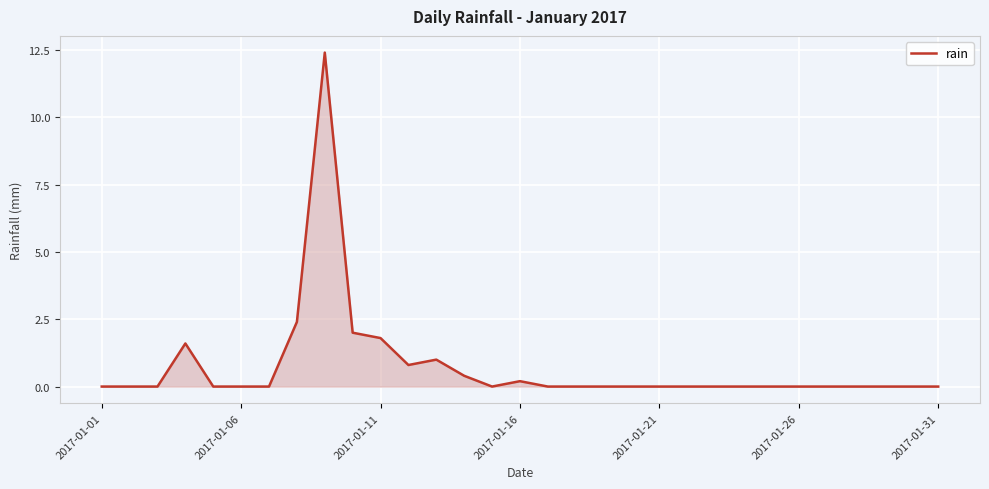

The chart shows a value of -8.2 at 2017-01-21. True or false?

False